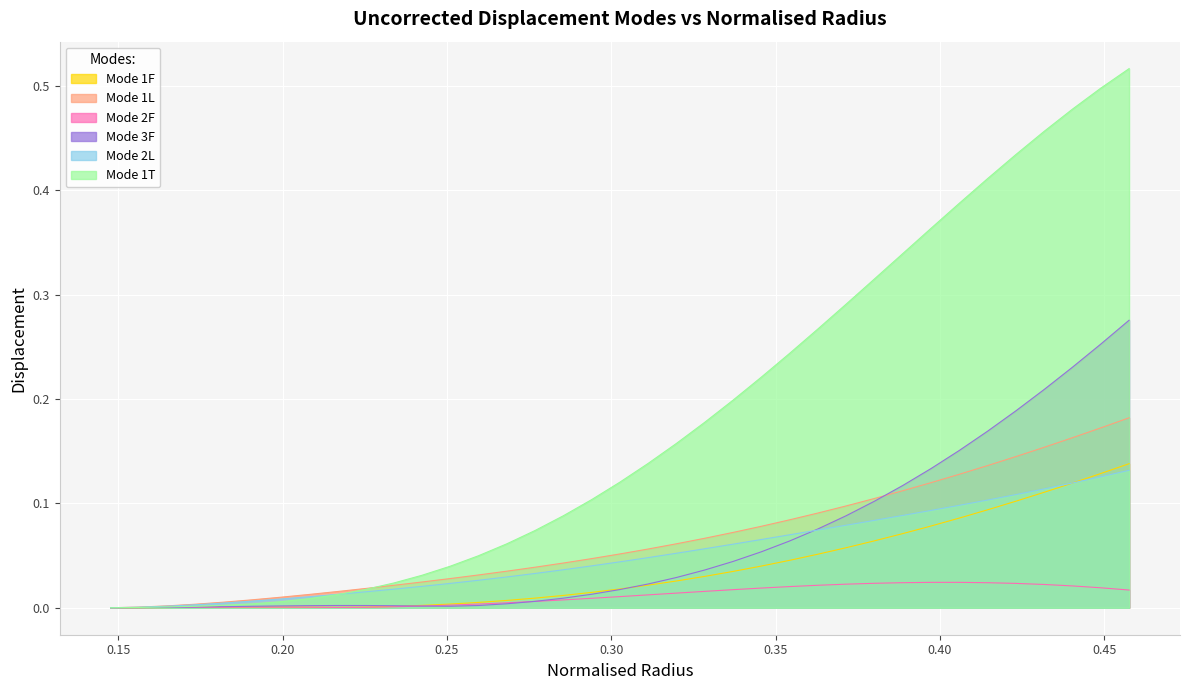

How many data points does each series have?

37